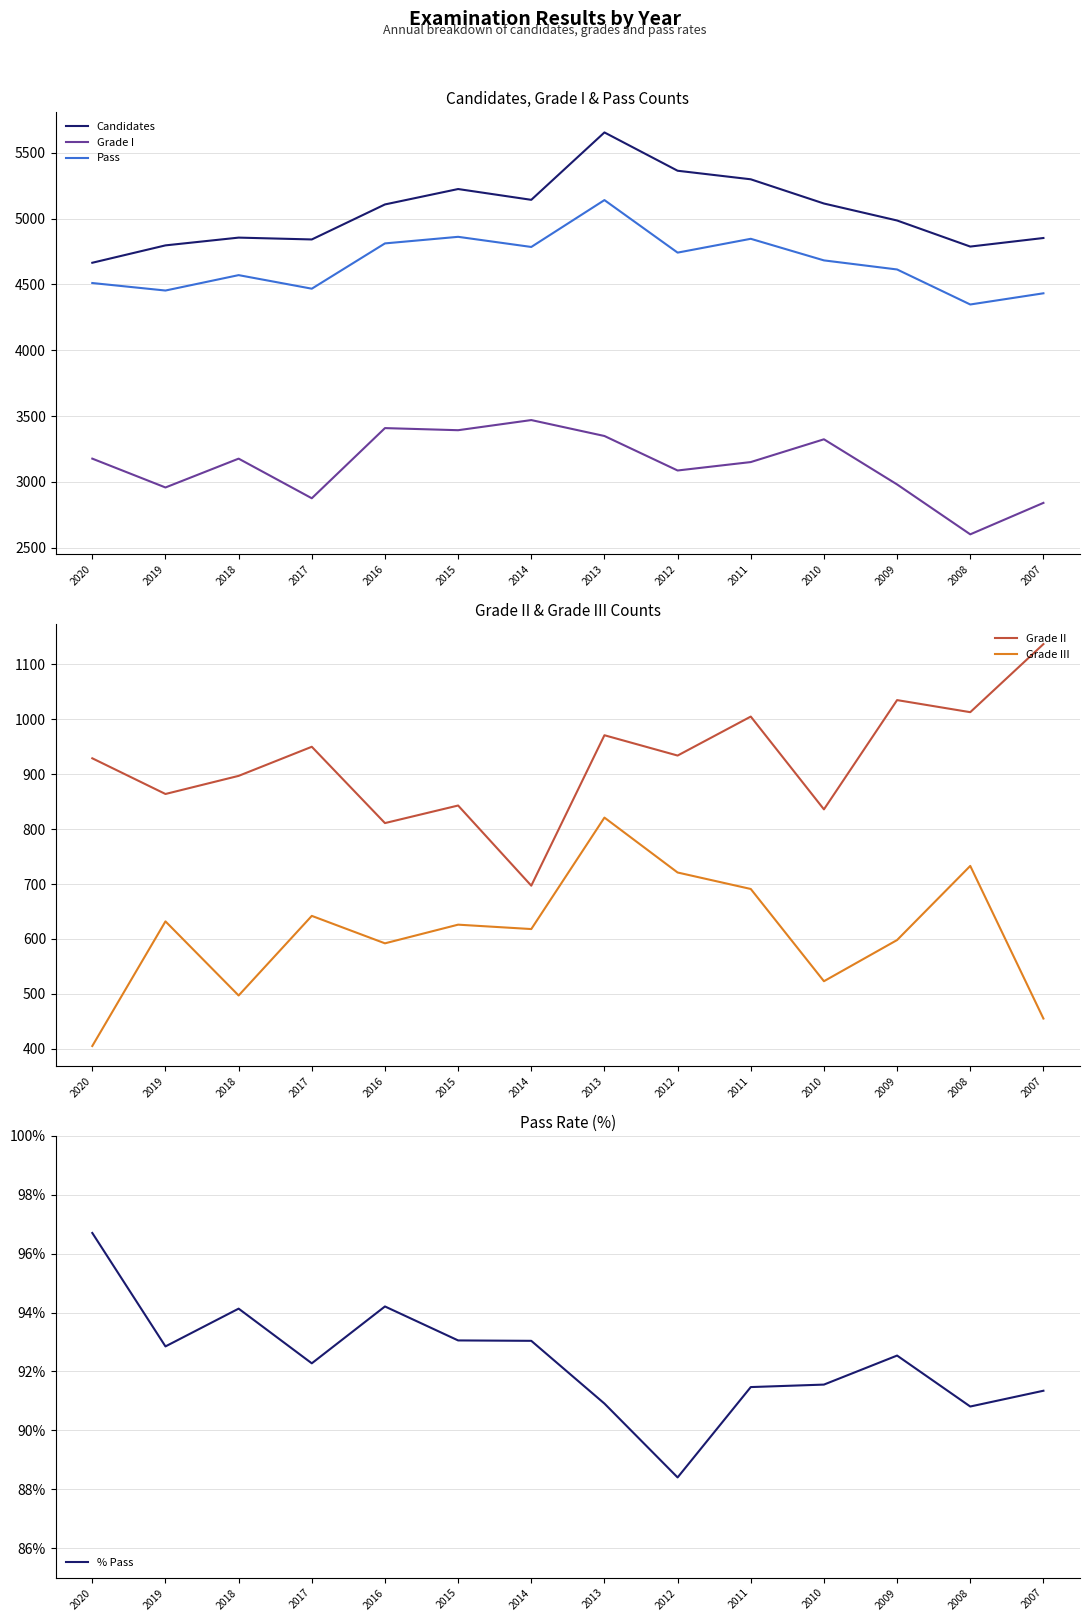

What is the spread (max minus min) of values at 2012?

5275.6